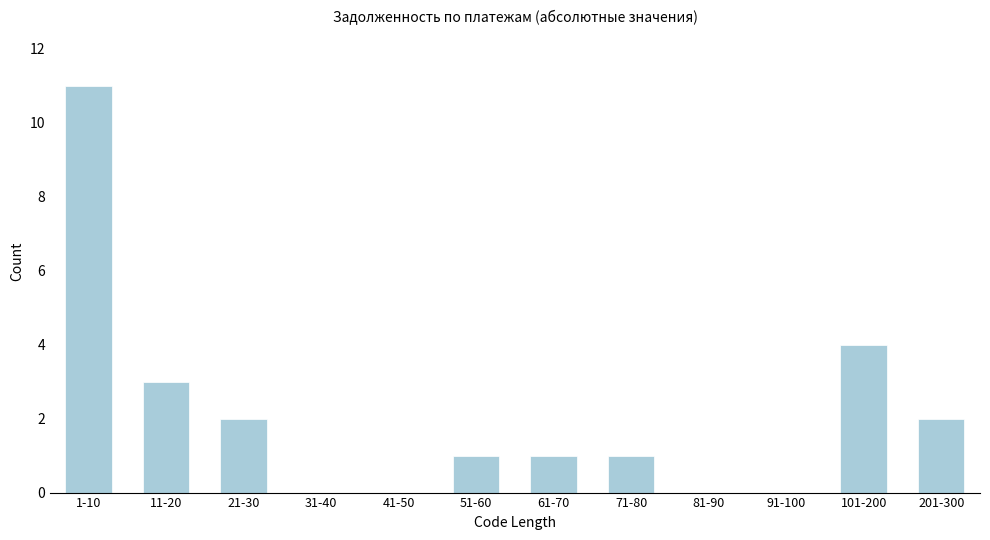

Reading left to right, list all the values displayed in this chart.

1-10=11	11-20=3	21-30=2	31-40=0	41-50=0	51-60=1	61-70=1	71-80=1	81-90=0	91-100=0	101-200=4	201-300=2